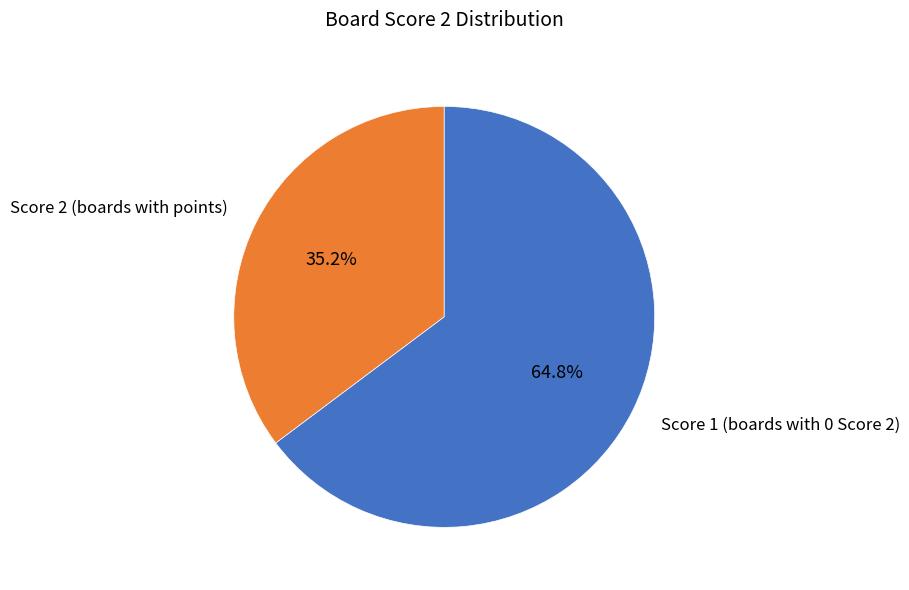

Combined, what portion of the pie is Score 2 (boards with points) and Score 1 (boards with 0 Score 2)?

100.0%